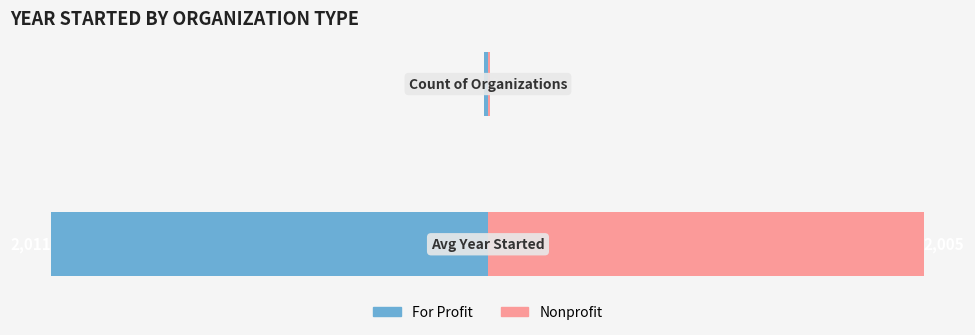

Where is For Profit nearest to the value -1015?

1